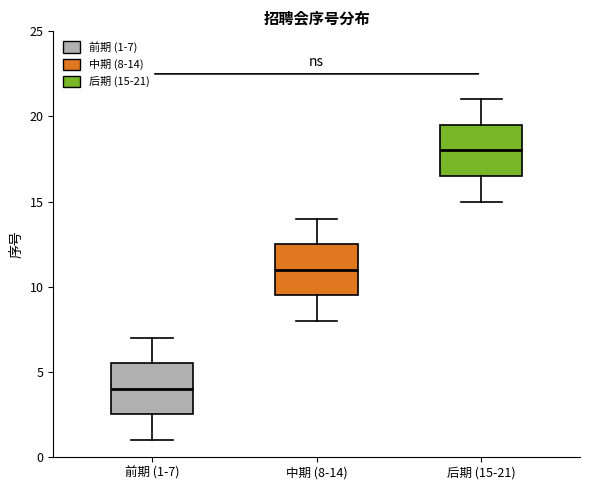

Which box has the highest median line?

后期 (15-21)